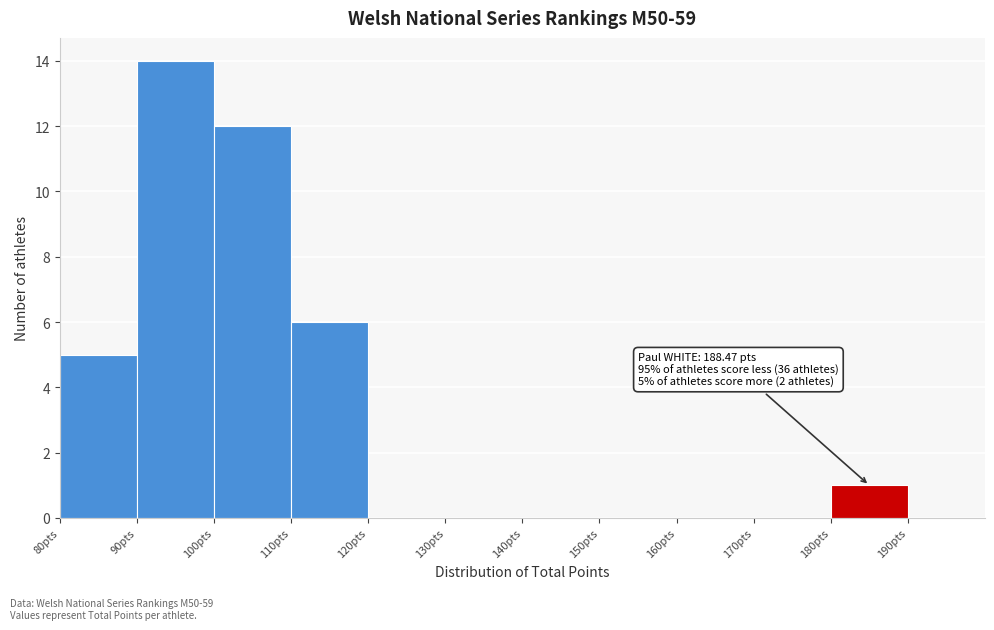

Over which range of the x-axis is the bar tallest?

90 to 100